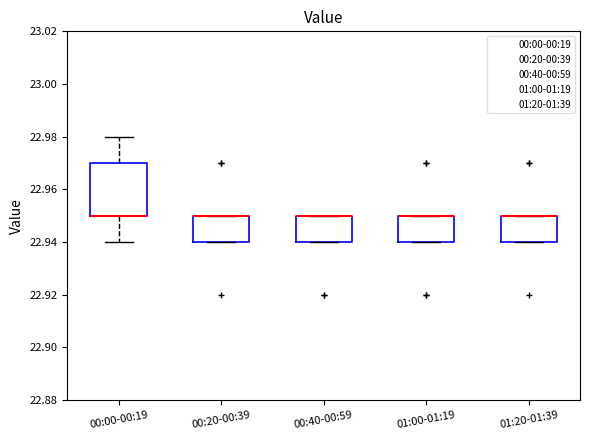

Comparing the boxes themselves (not the whiskers), which one is the tallest?

00:00-00:19